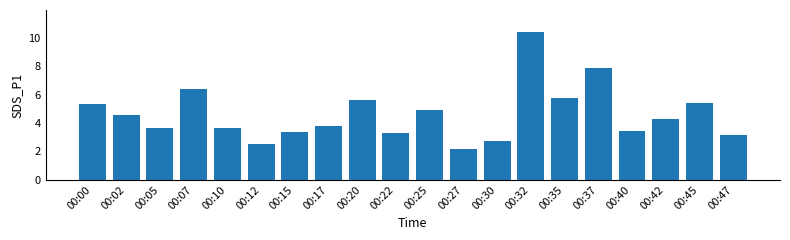

Does the chart contain stacked bars?

No